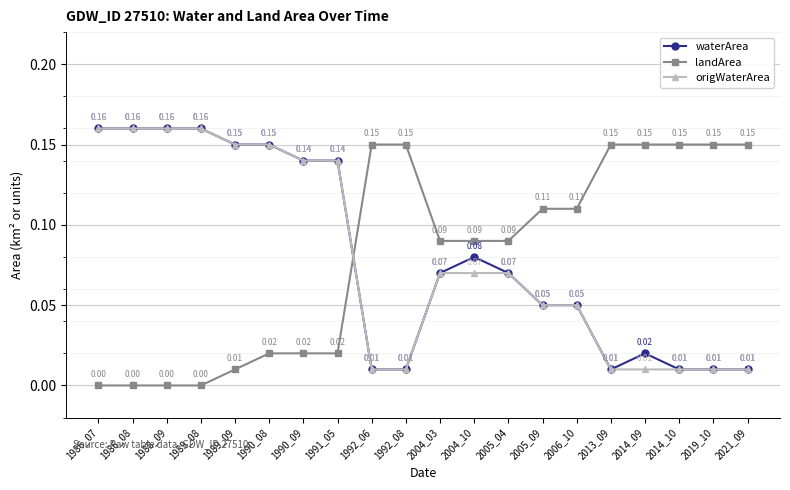

At how many categories does at least one series exceed 0?

20